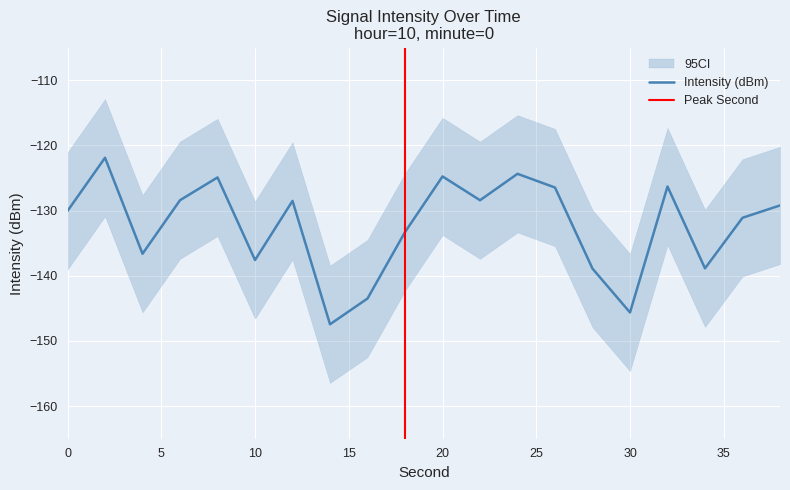

How many points are lower than both their immediate neighbors (excluding endpoints)?

6